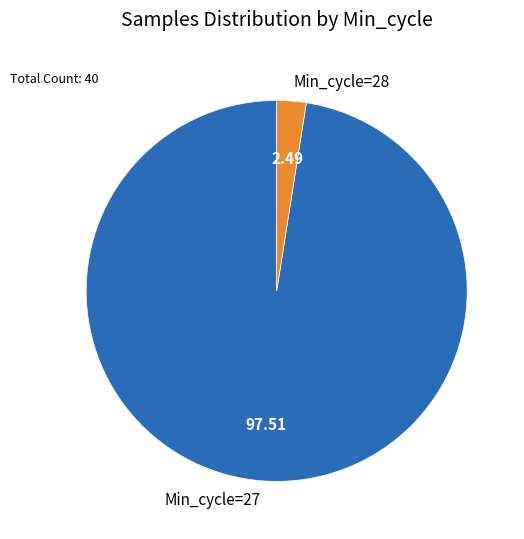

What is the majority slice?

Min_cycle=27